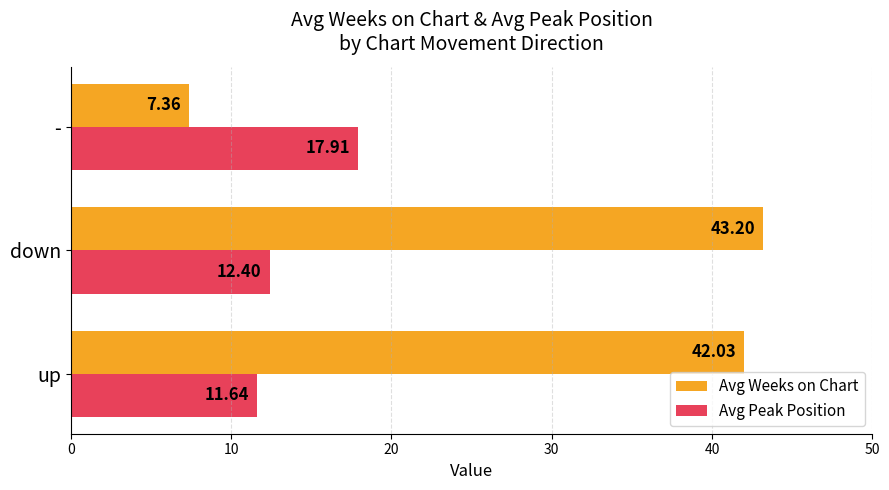

What is the difference between the Avg Weeks on Chart values at up and -?

34.7